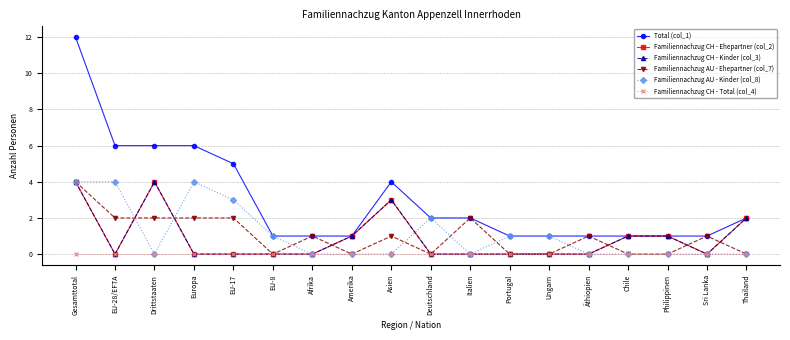

How many lines are shown in the chart?

6